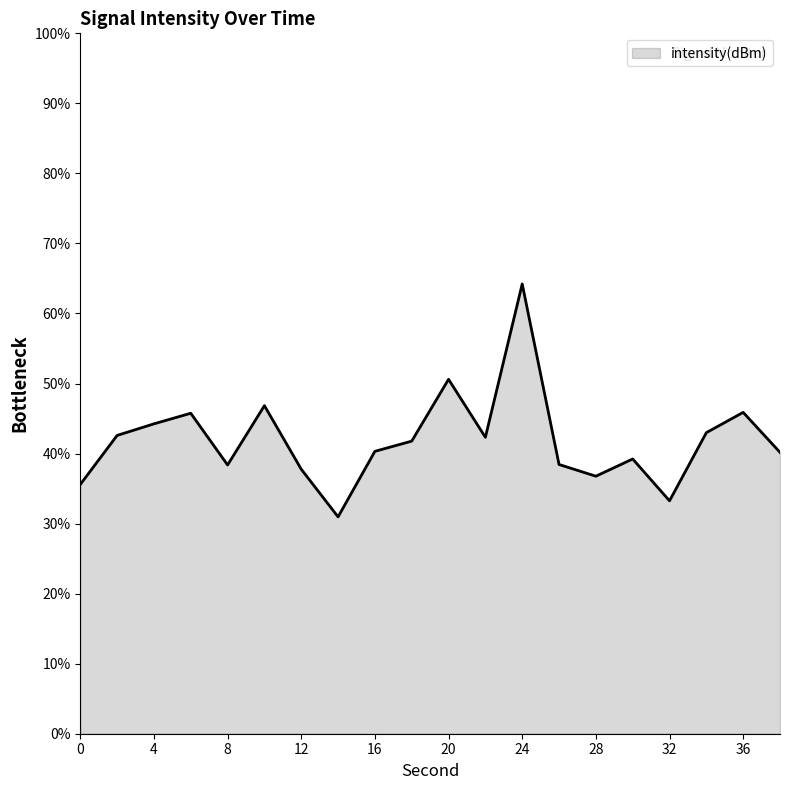

What is the smallest value displayed?

31.0